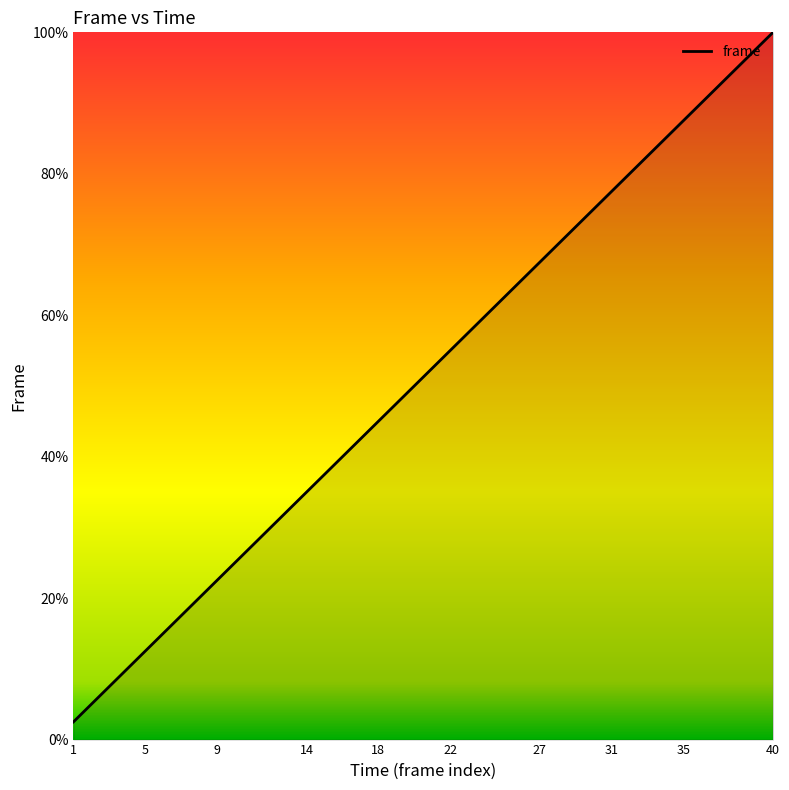

What is the maximum value shown in the chart?

100.0